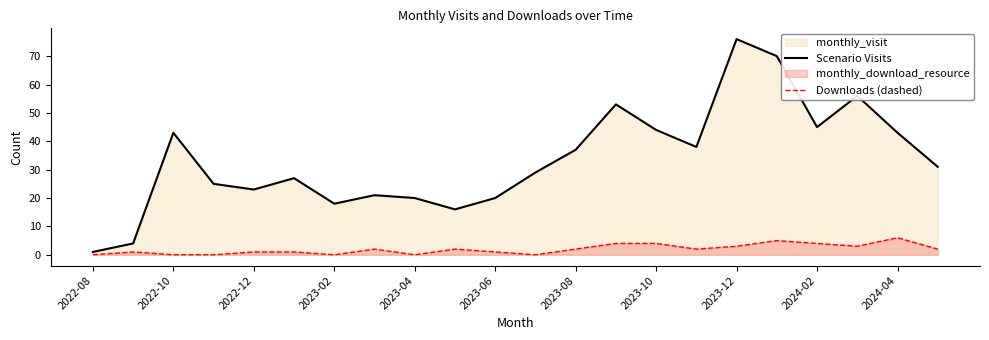

At which category is the sum across all series the highest?

2023-12